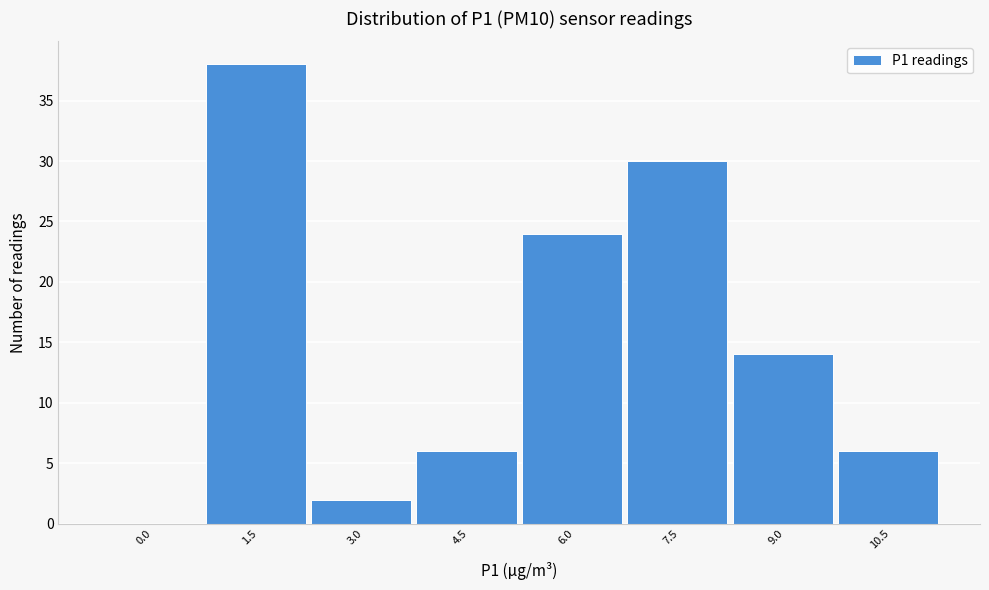

Reading left to right, what are all the values shown in this chart?

0.0=0	1.5=38	3.0=2	4.5=6	6.0=24	7.5=30	9.0=14	10.5=6